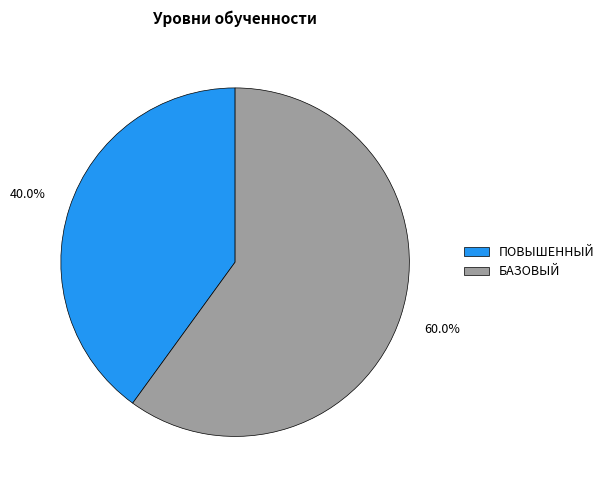

What is the majority slice?

БАЗОВЫЙ